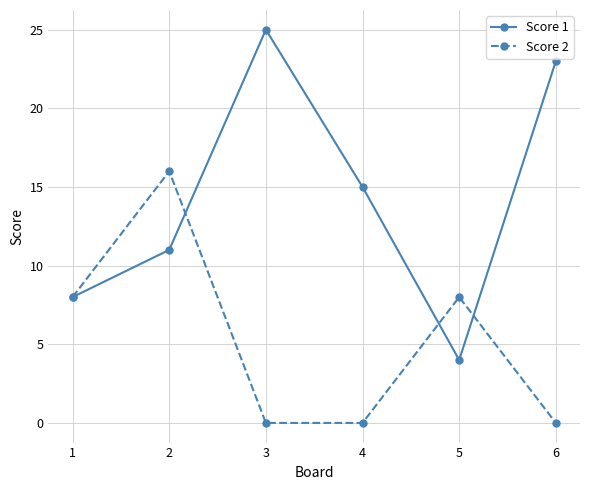

Count the number of data series in this chart.

2